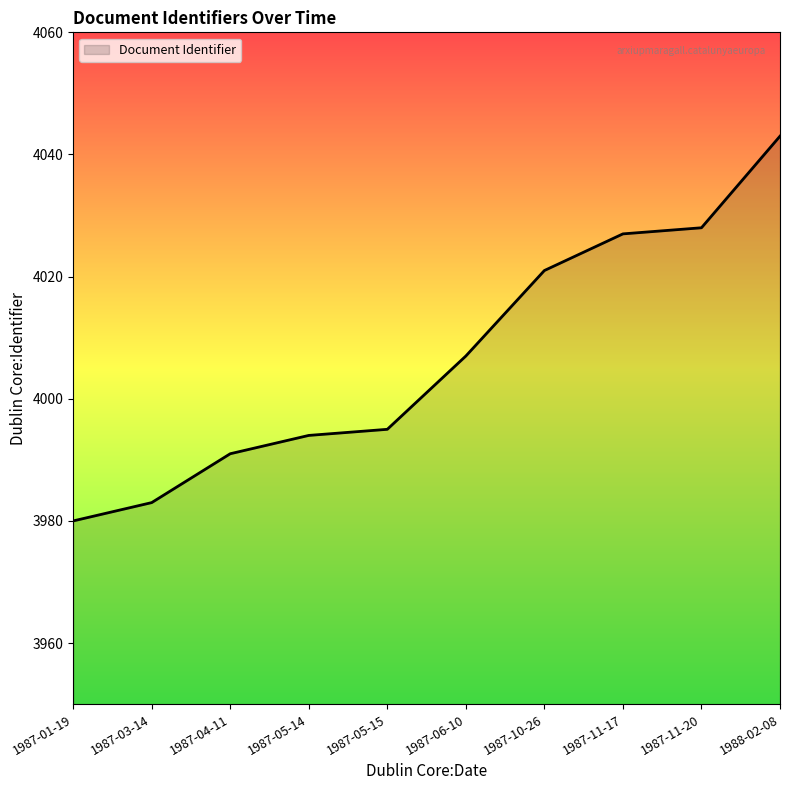

What is the change in value from 1987-05-14 to 1987-06-10?

+13